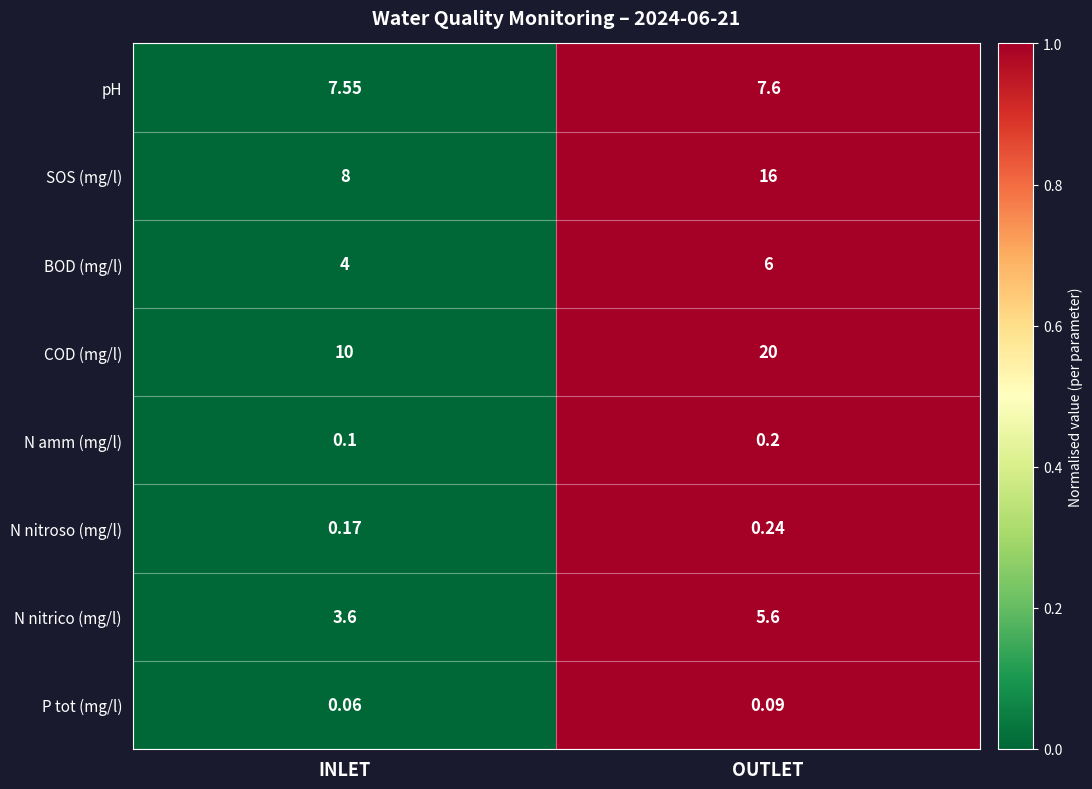

Which series has the largest total across all categories?

COD (mg/l)